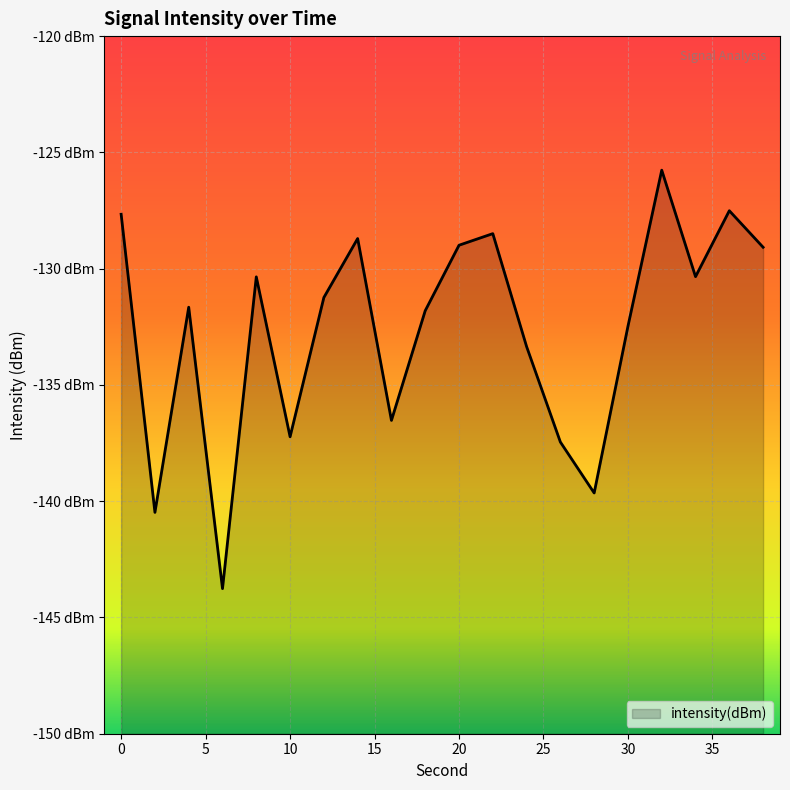

List the labels in order of value, smallest first.

6, 2, 28, 26, 10, 16, 24, 30, 18, 4, 12, 8, 34, 38, 20, 14, 22, 0, 36, 32